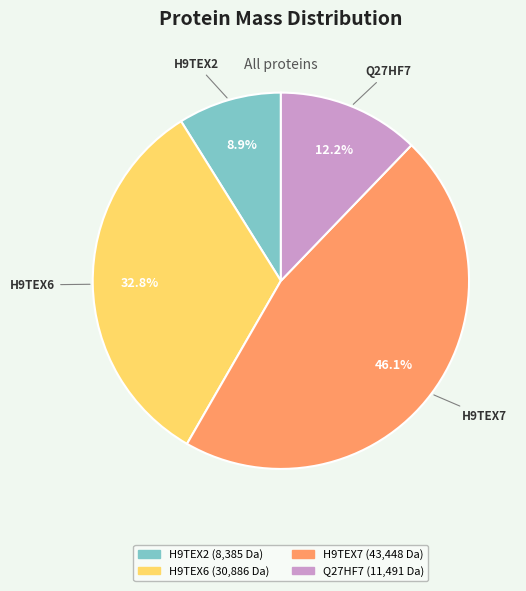

Does any single category account for the majority?

No